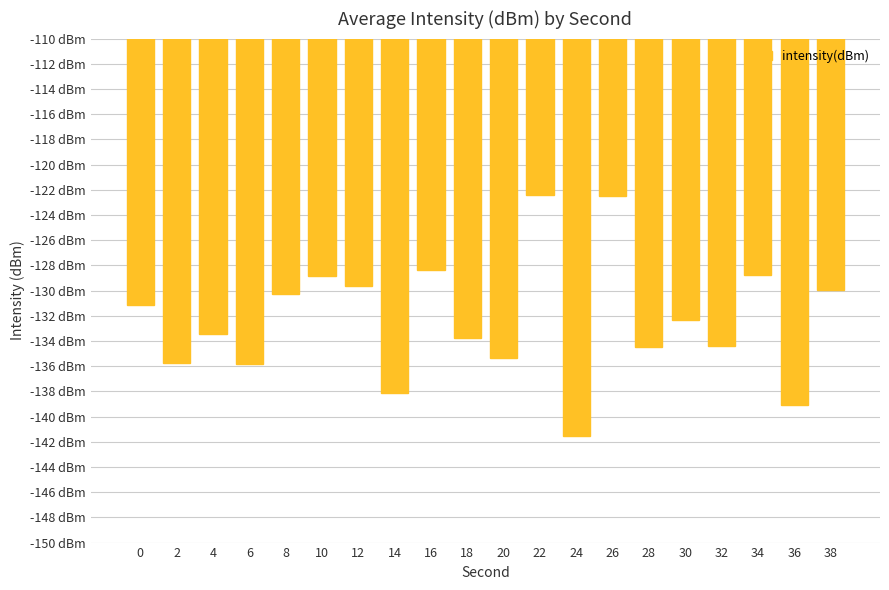

What is the difference between the second highest and second lowest values?

16.6